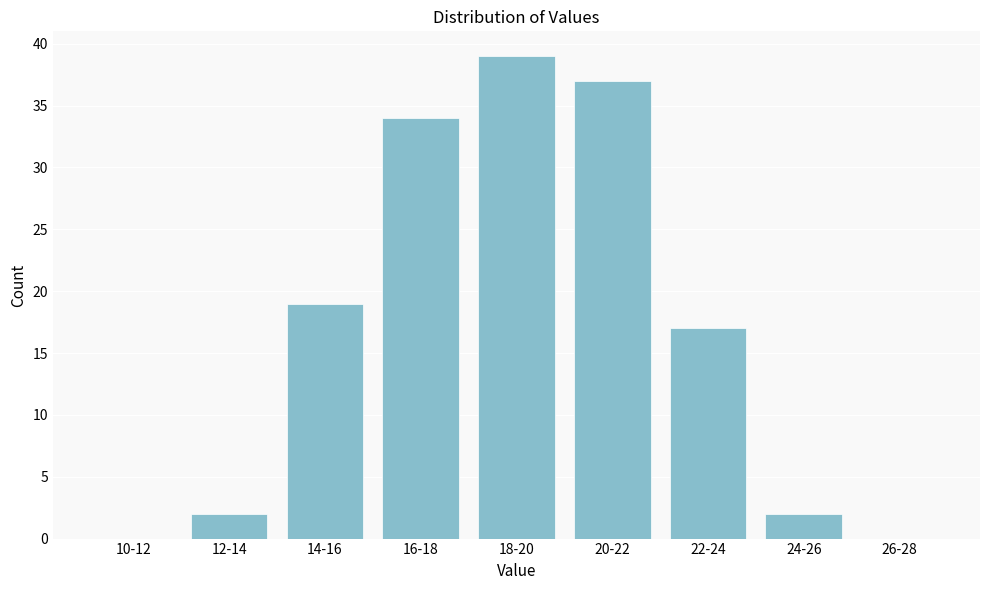

Reading left to right, what are all the values shown in this chart?

10-12=0	12-14=2	14-16=19	16-18=34	18-20=39	20-22=37	22-24=17	24-26=2	26-28=0